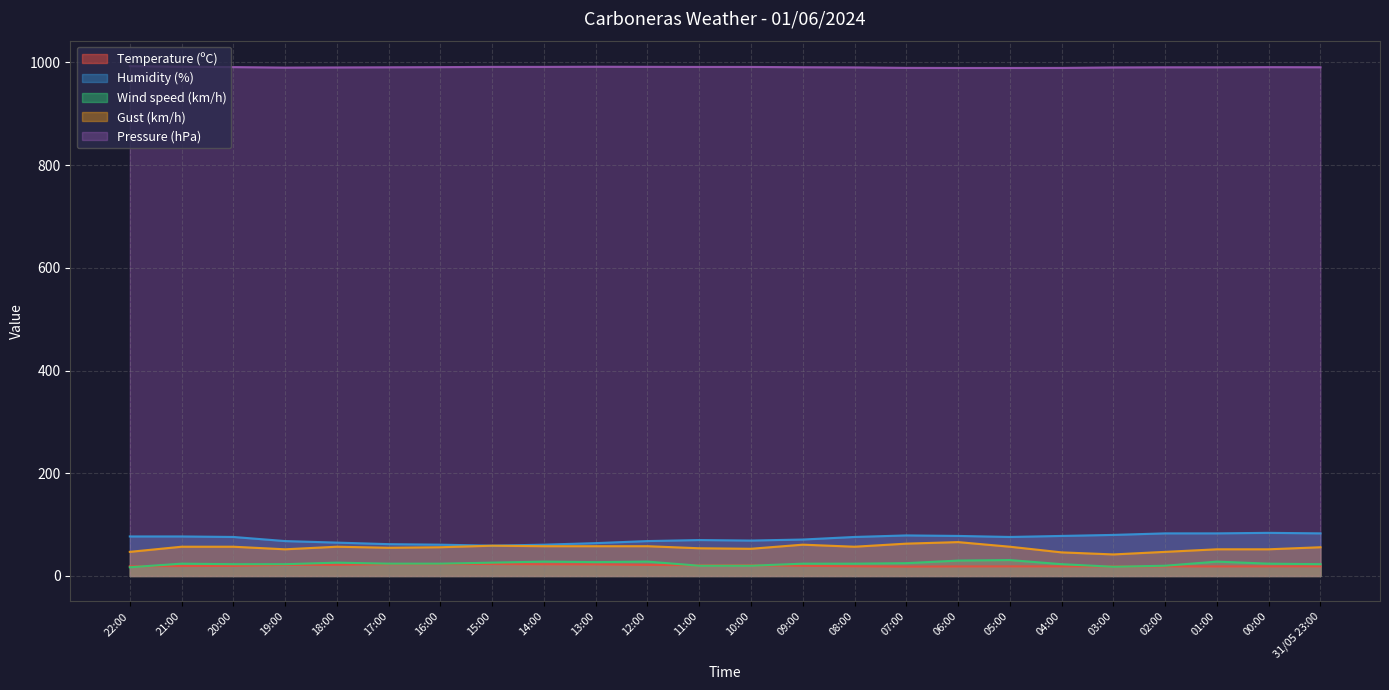

Which series has the largest total across all categories?

Pressure (hPa)